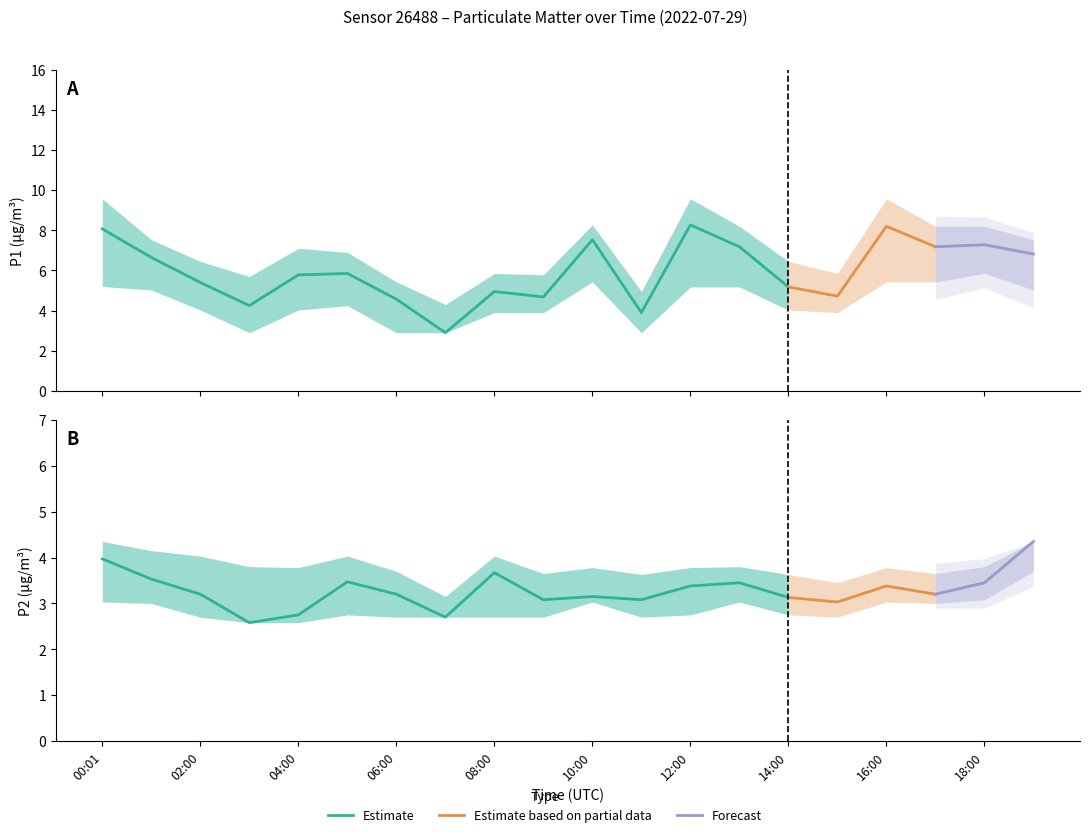

What is the label of the 16th point from the right?

04:00